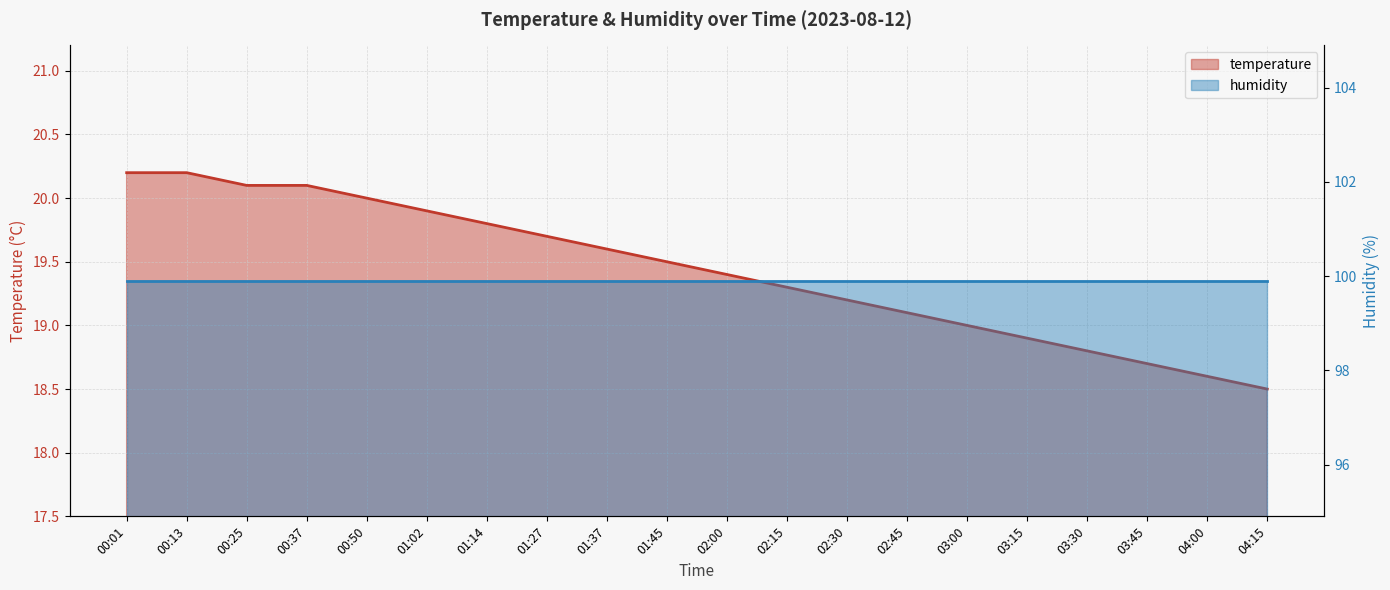

What is the smallest value displayed?

18.5